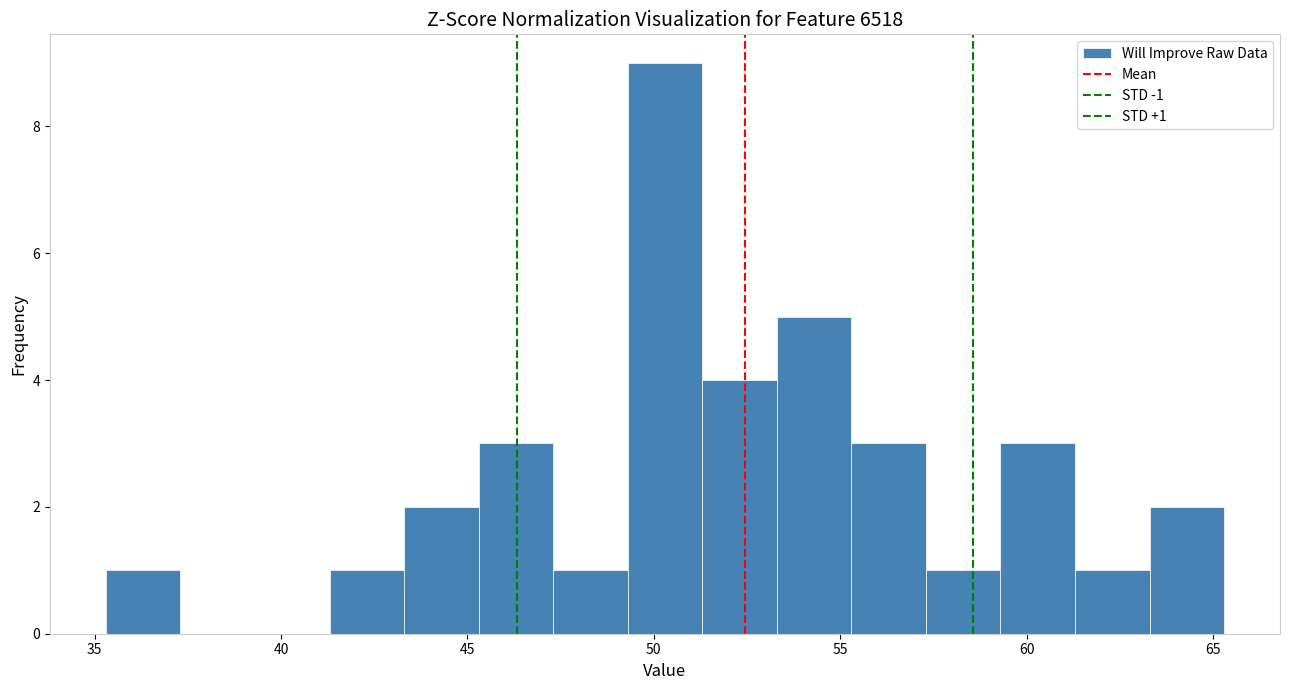

Which range on the x-axis has the tallest bar?

49.3 to 51.3